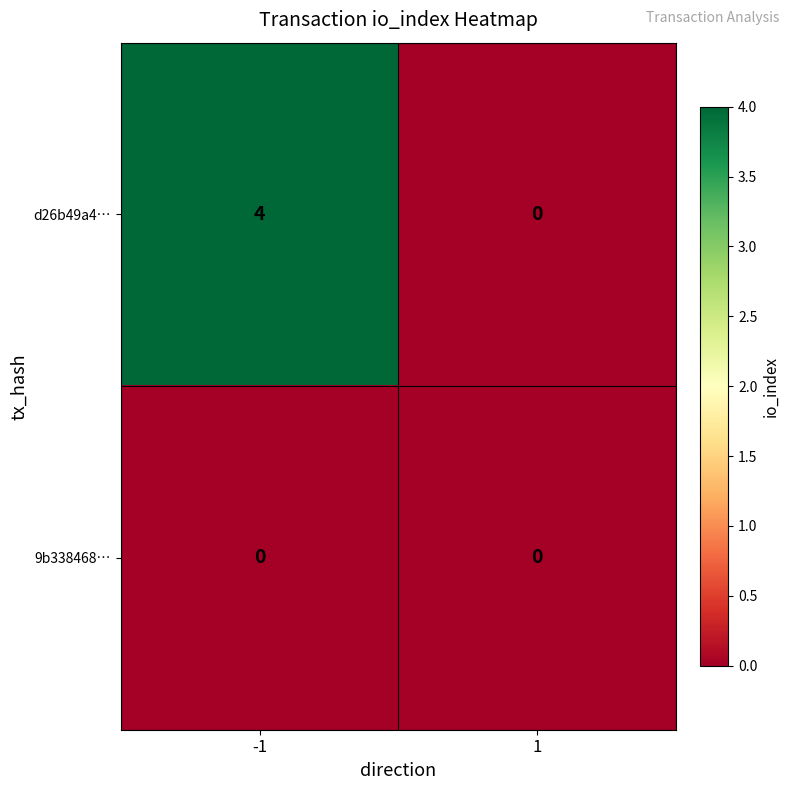

Rank the series by their maximum value, from highest to lowest.

d26b49a4…, 9b338468…